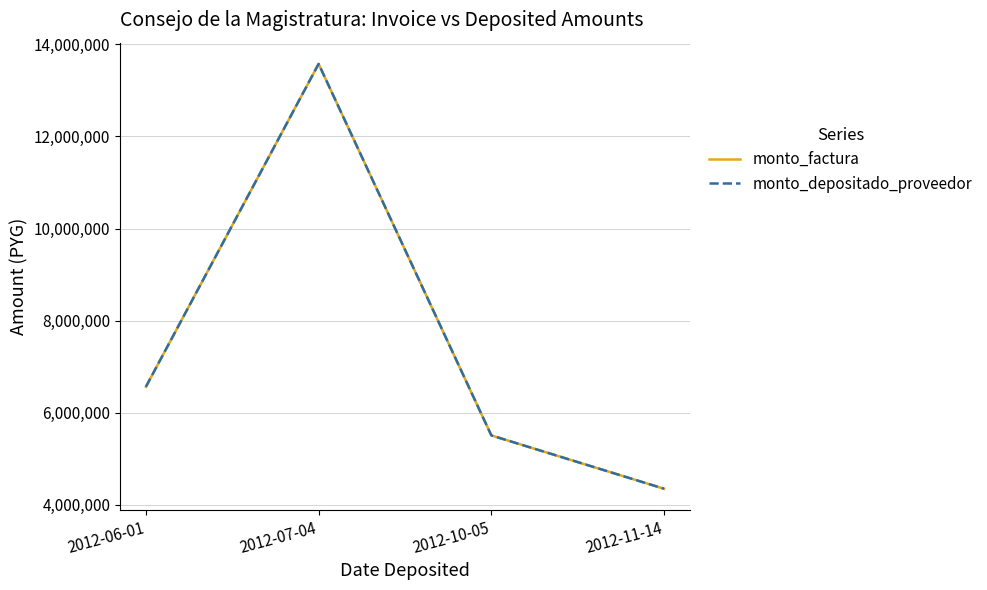

What is the approximate value of monto_factura at 2012-11-14?

4350000